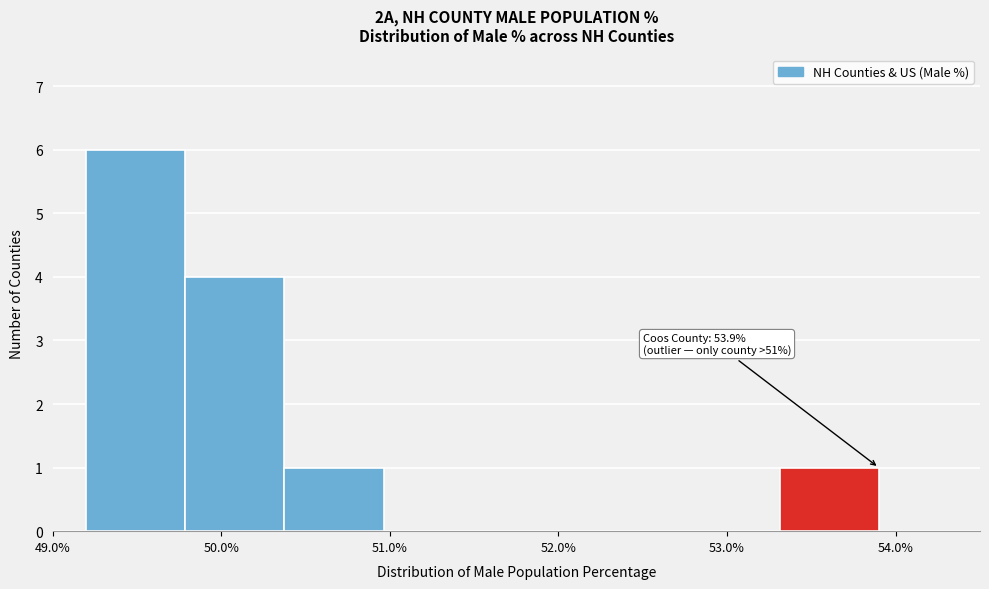

Which range on the x-axis has the tallest bar?

49.2 to 49.8